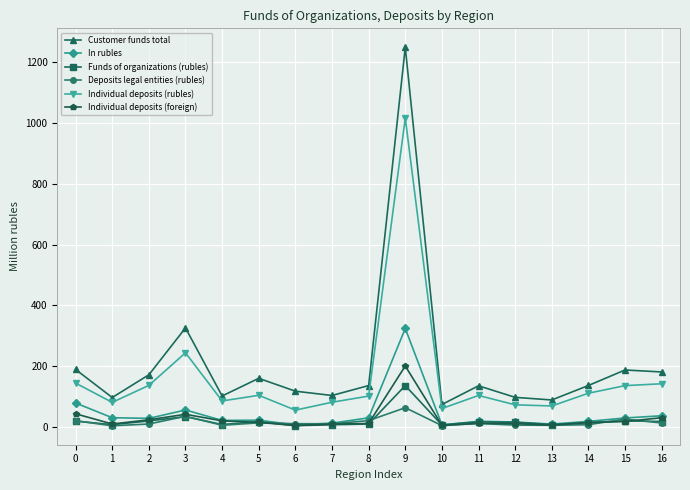

What is the sum of all In rubles values?

749.1